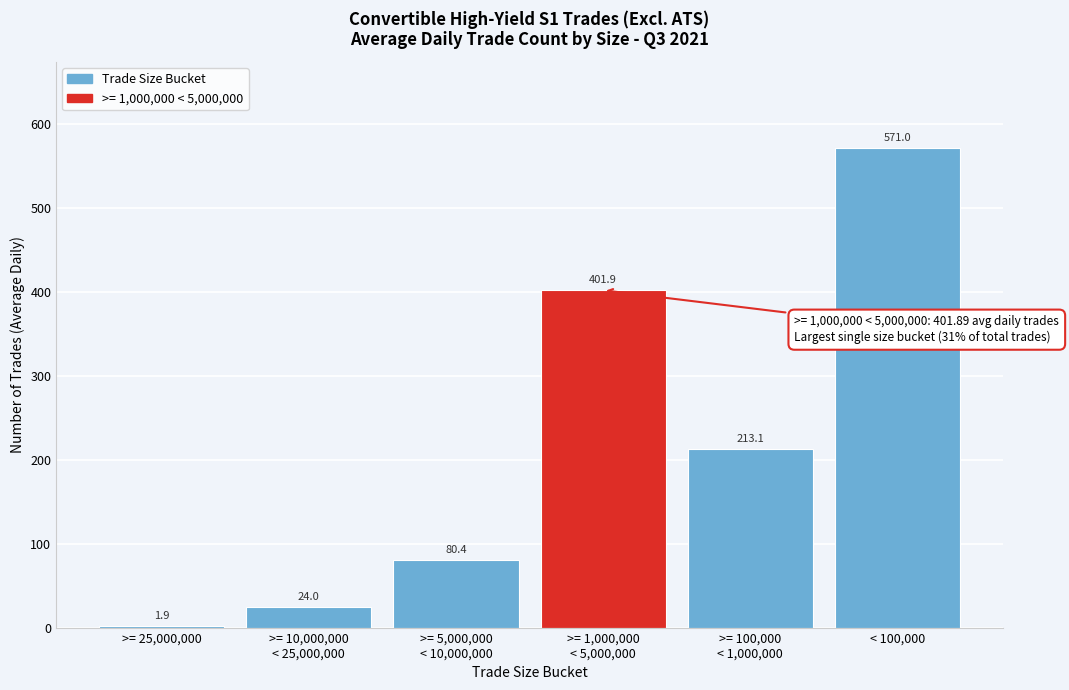

What is the sum of the values at >= 25,000,000 and < 100,000?

572.9